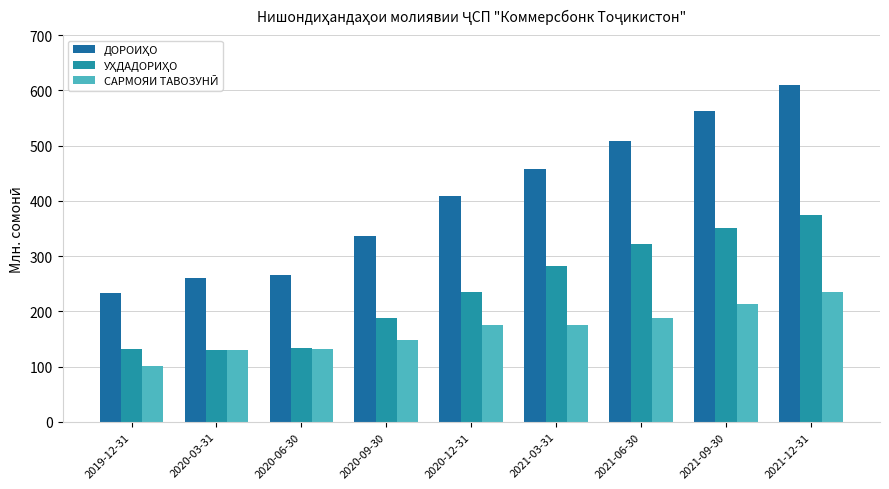

At which category does the chart reach its peak across all series?

2021-12-31